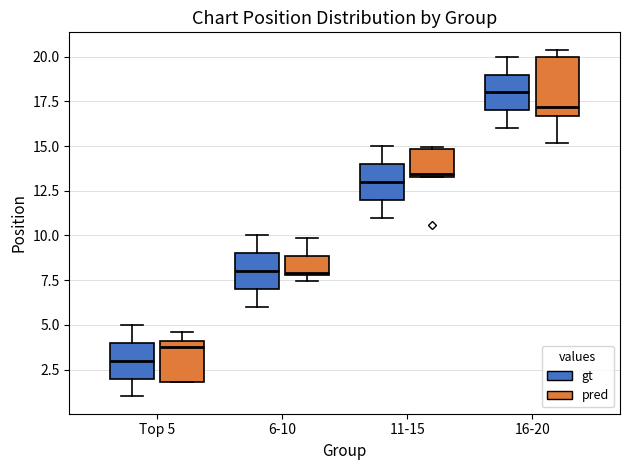

Which box has the highest median line?

16-20 (gt)